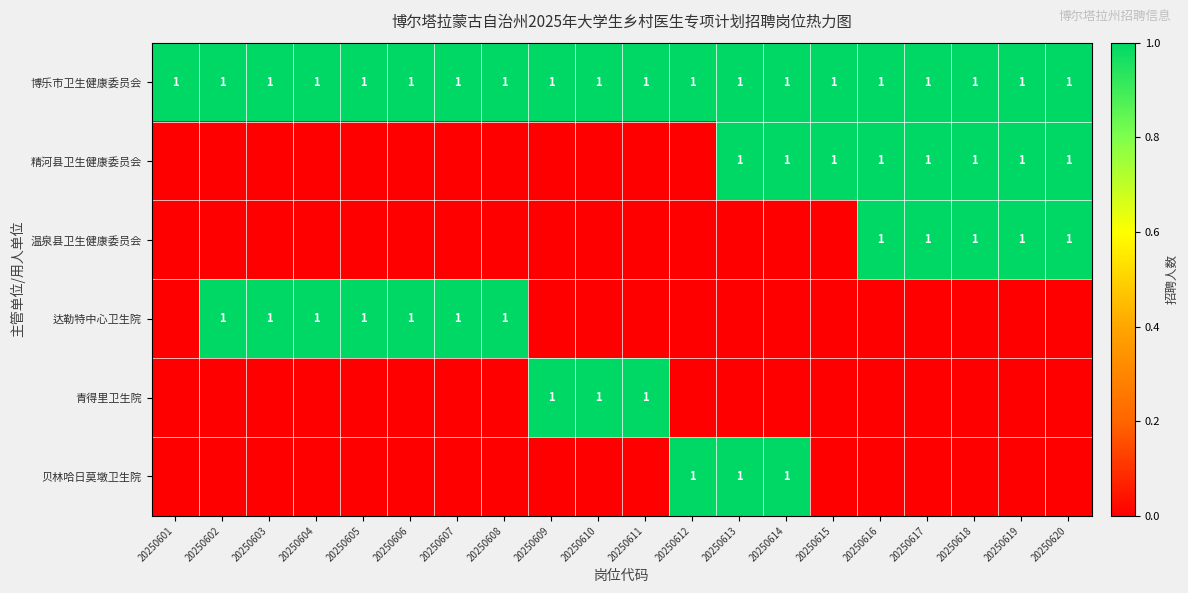

True or false: 温泉县卫生健康委员会 has a value of 0 at 20250617.

False